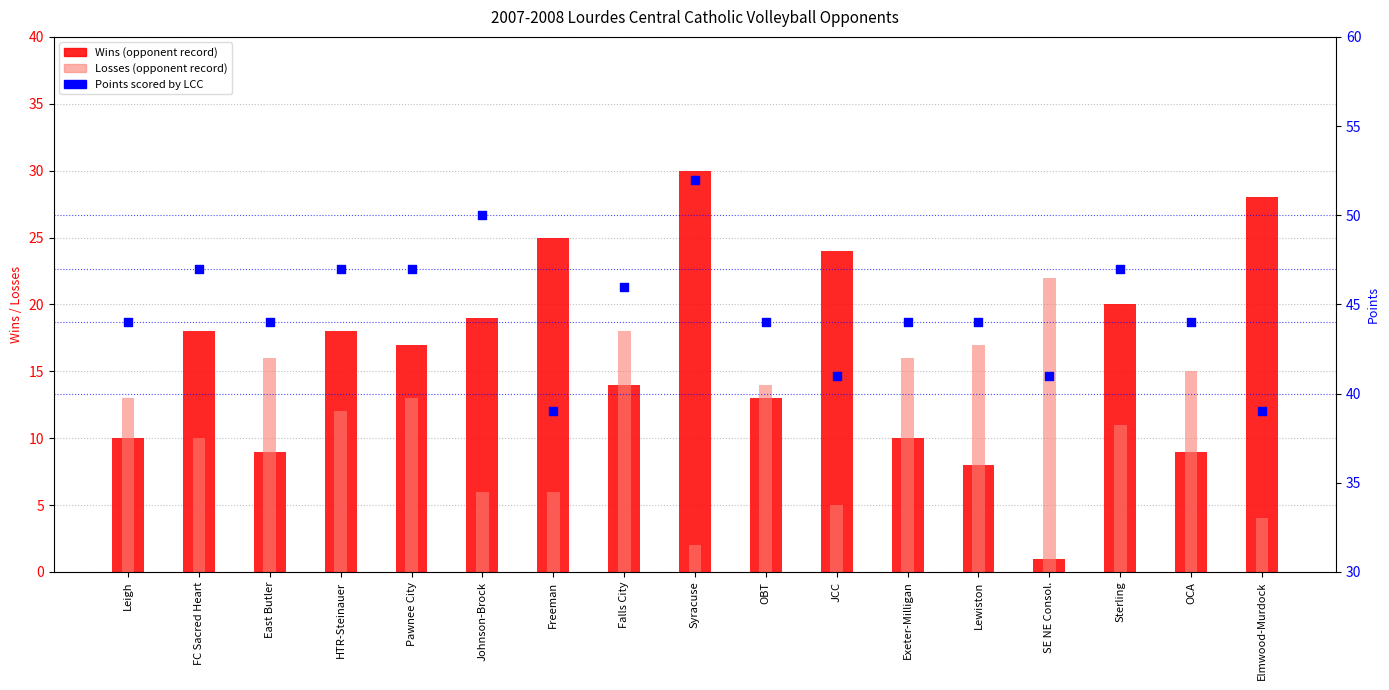

What are all the series names shown in the legend?

Wins, Losses, Points